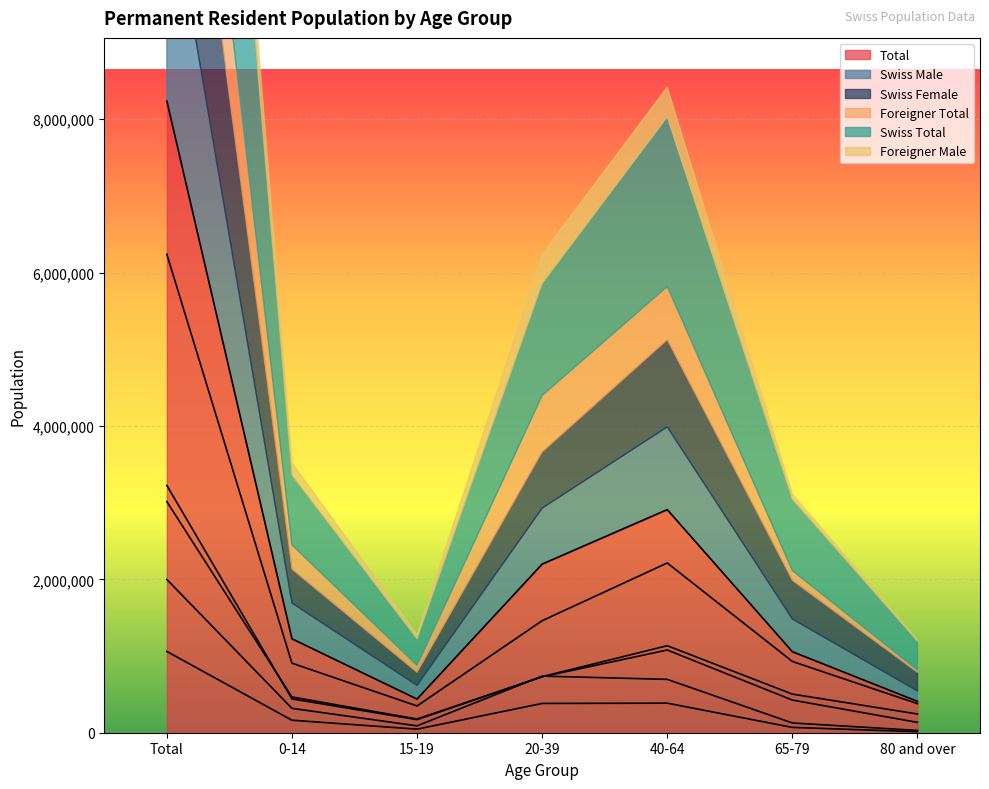

At which label is Total closest to 4323183?

40-64